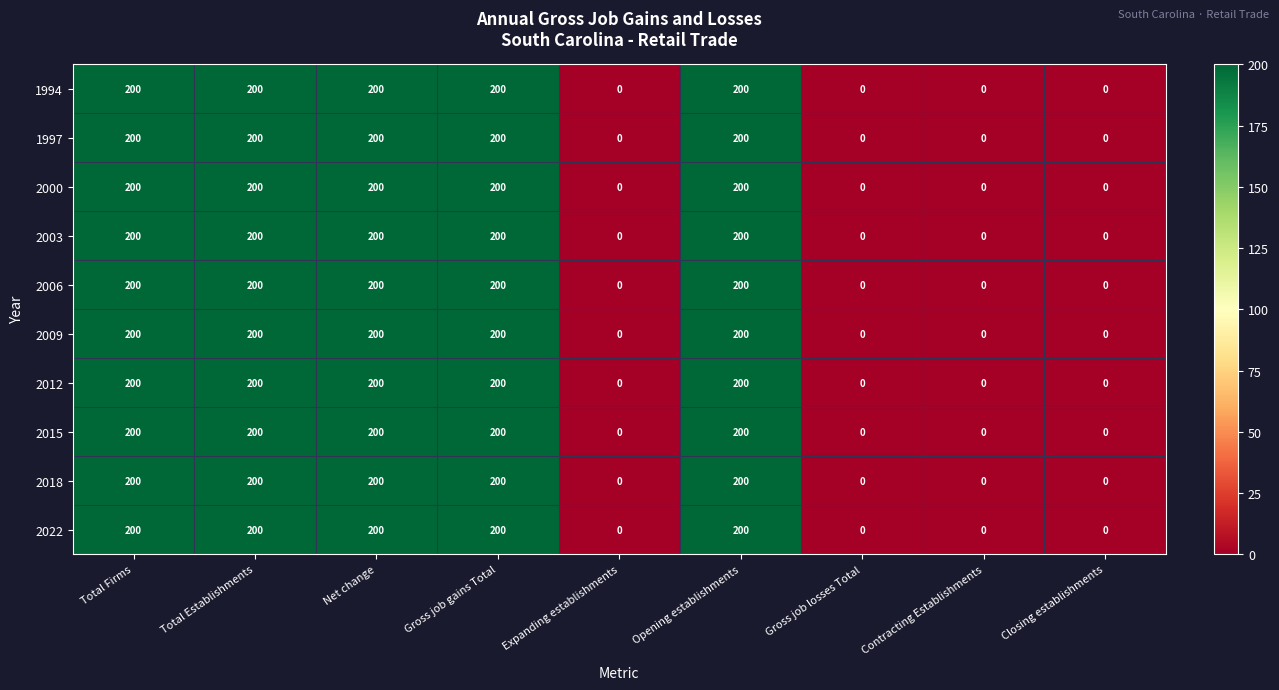

What is the maximum value shown in the chart?

200